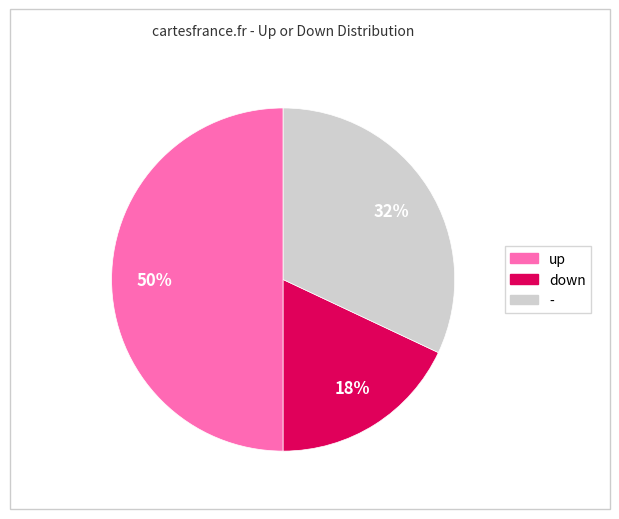

To the nearest percent, what is the average slice percentage?

33%